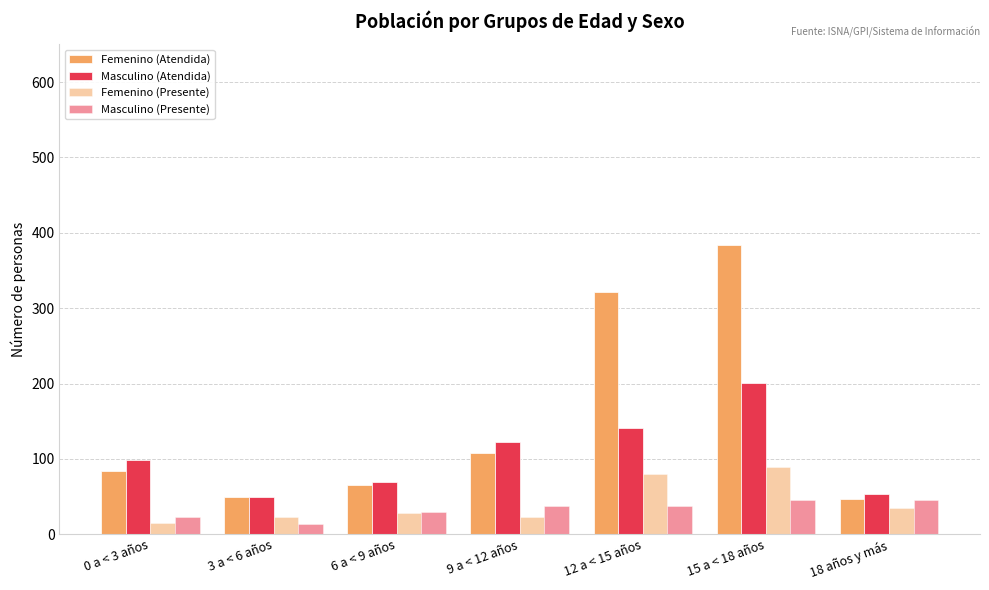

How many bars are there in total?

28